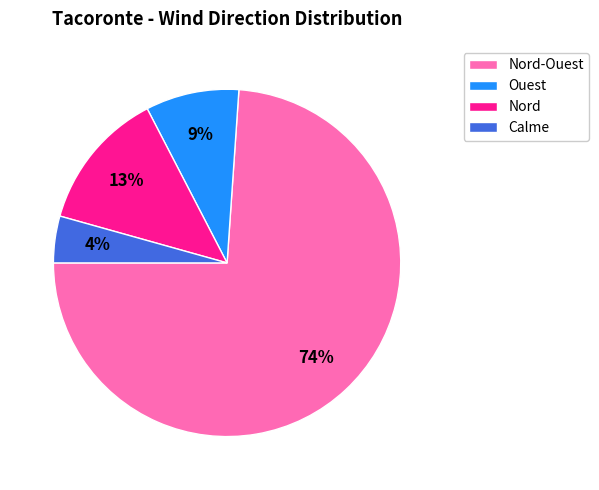

Which category has the smallest portion of the pie?

Calme